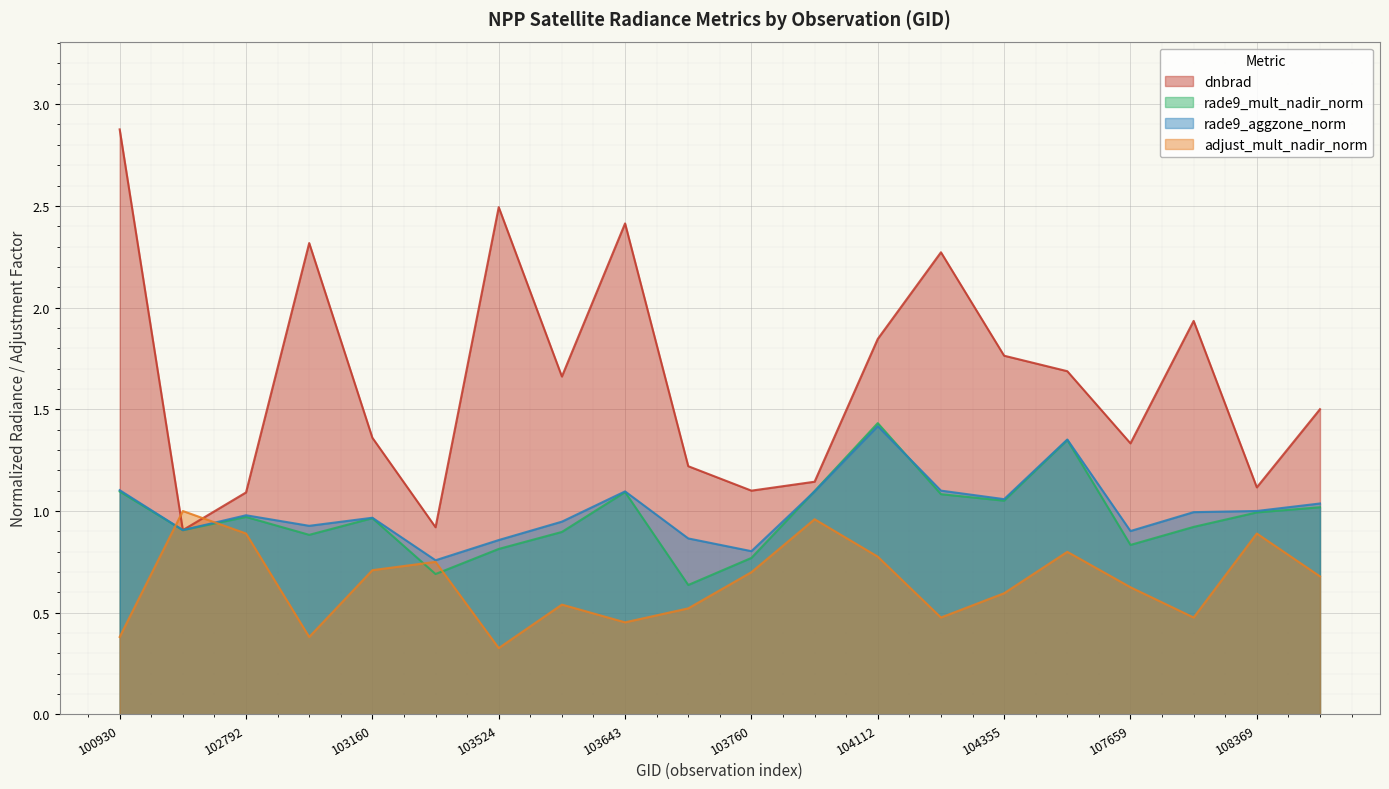

Which category has the highest value in the rade9_mult_nadir_norm series?

104112